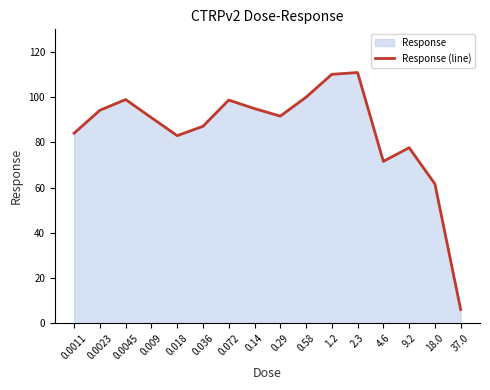

What is the change in value from 0.072 to 9.2?

-21.1